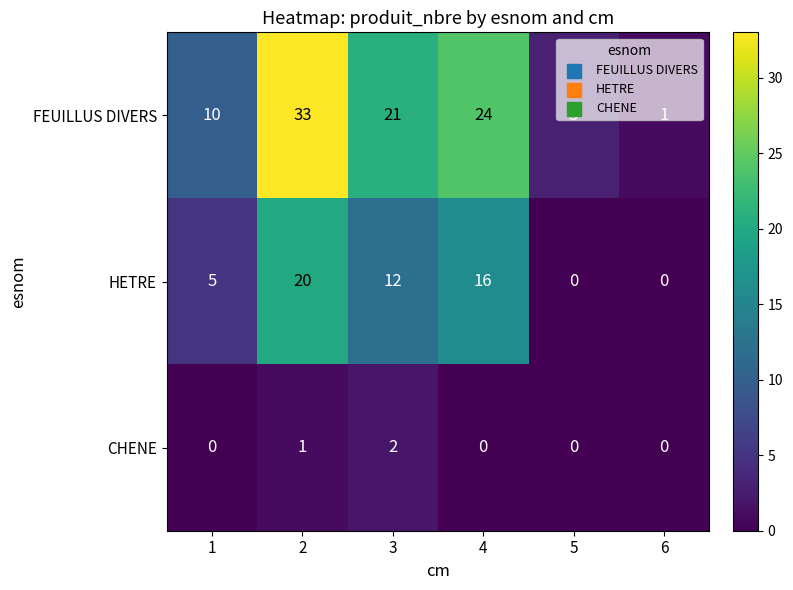

Which series has the largest range (max minus min)?

FEUILLUS DIVERS